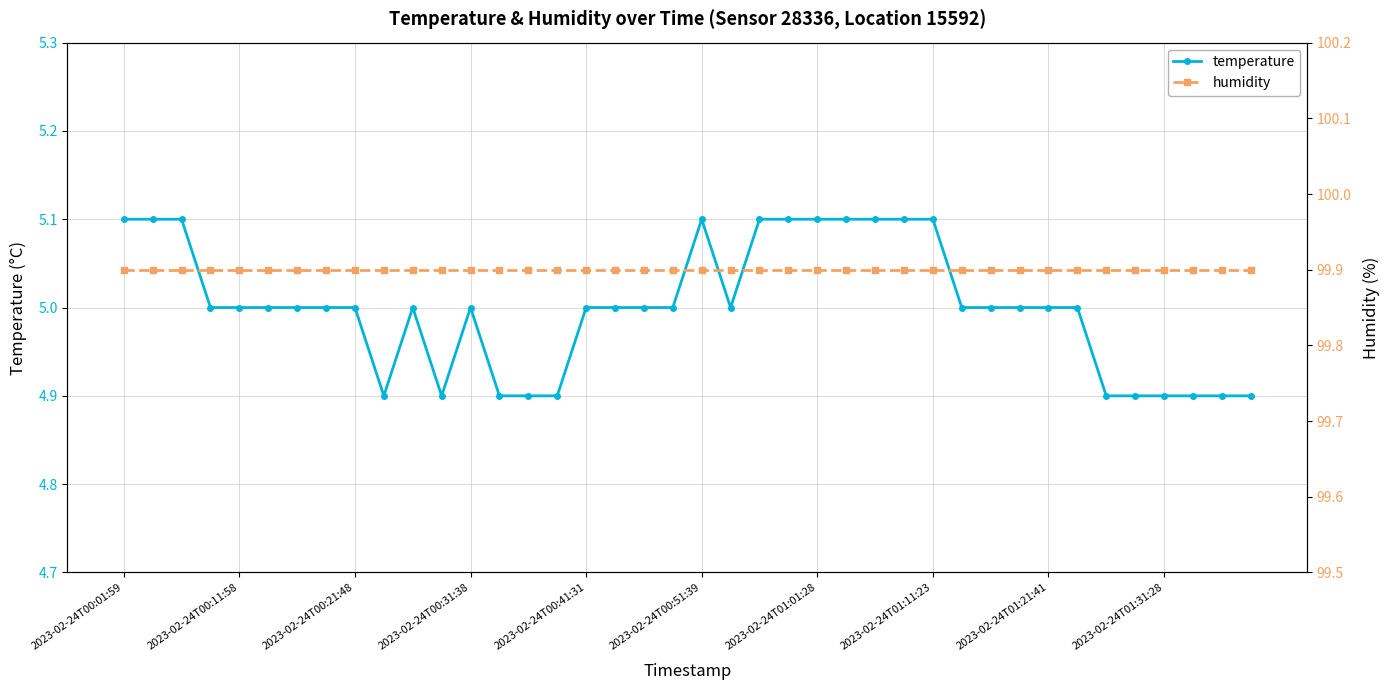

How many data points does each series have?

40